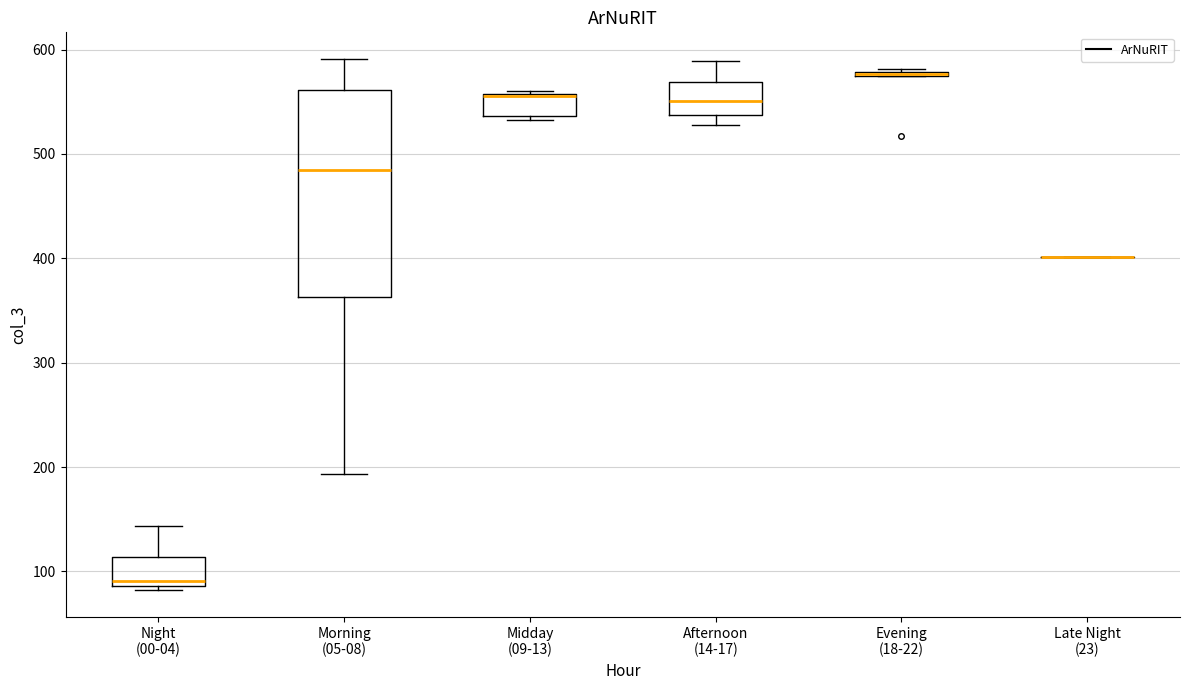

Reading left to right, transcribe this box plot: for each box, give where its median line is, the range the box spans, and where its two whiskers end, as read against the y-axis. The values are not printed on the chart, so give them approximately, as read against the axis.

Night (00-04): median 90 (just above the box's lower edge), box 90 to 110, whiskers 80 to 140
Morning (05-08): median 490, box 360 to 560, whiskers 190 to 590
Midday (09-13): median 560 (drawn on the box's upper edge), box 540 to 560, whiskers 530 to 560
Afternoon (14-17): median 550, box 540 to 570, whiskers 530 to 590
Evening (18-22): box collapsed to a line at 580, whiskers 580 to 580
Late Night (23): box collapsed to a line at 400, whiskers 400 to 400